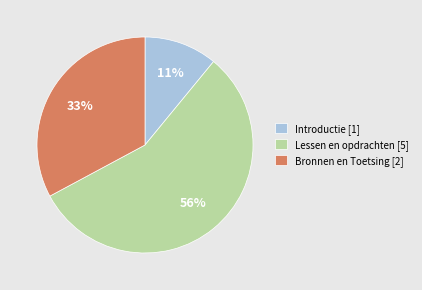

Which slice represents more than half of the pie?

Lessen en opdrachten [5]